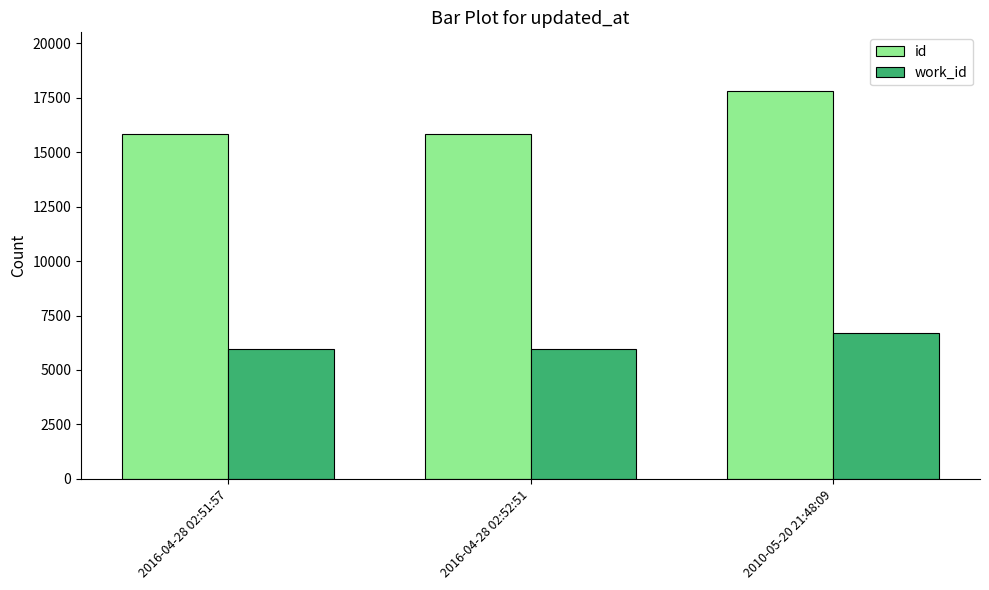

How many bars are there in each group?

2